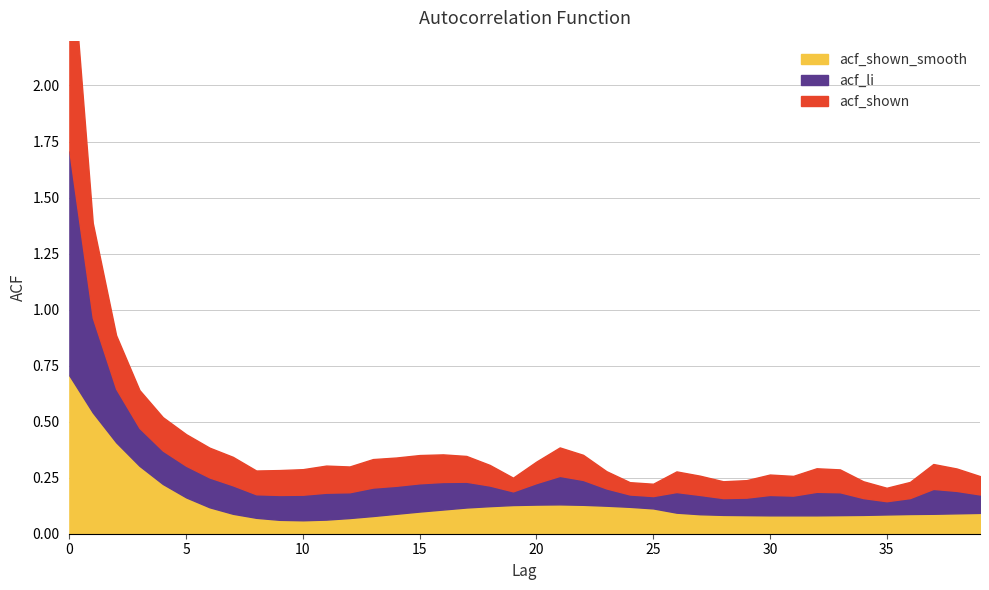

True or false: acf_shown and acf_li cross at least once.

False